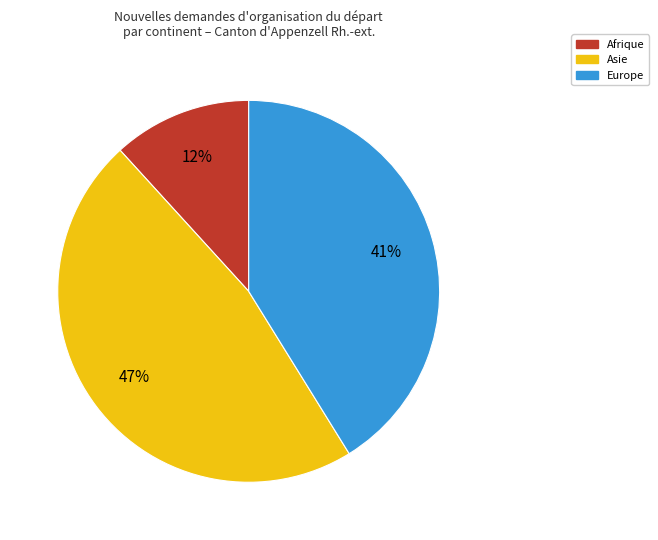

Is there a majority slice in this chart?

No